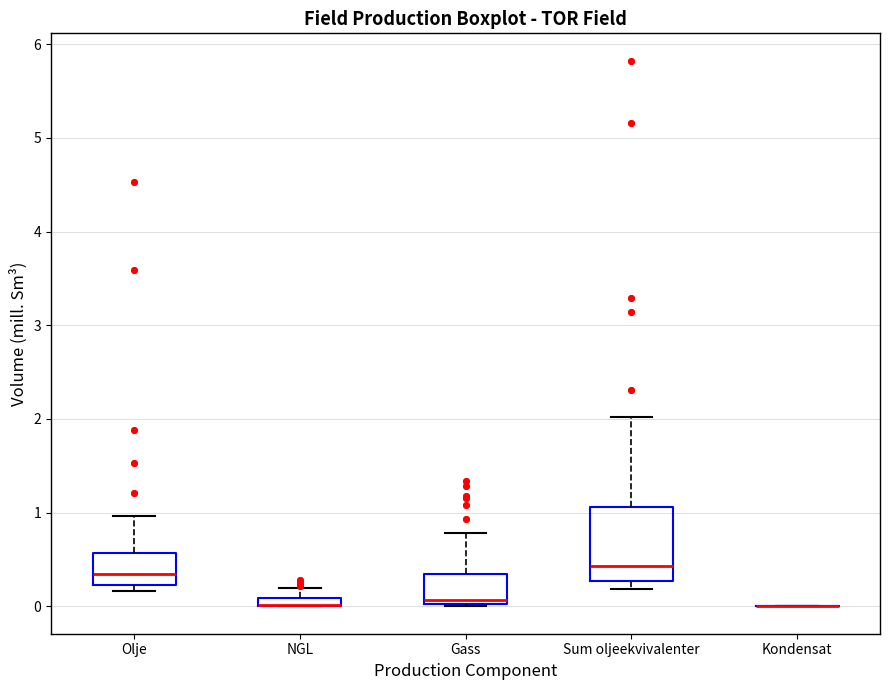

Which box is the tallest, from its lower edge to its upper edge?

Sum oljeekvivalenter